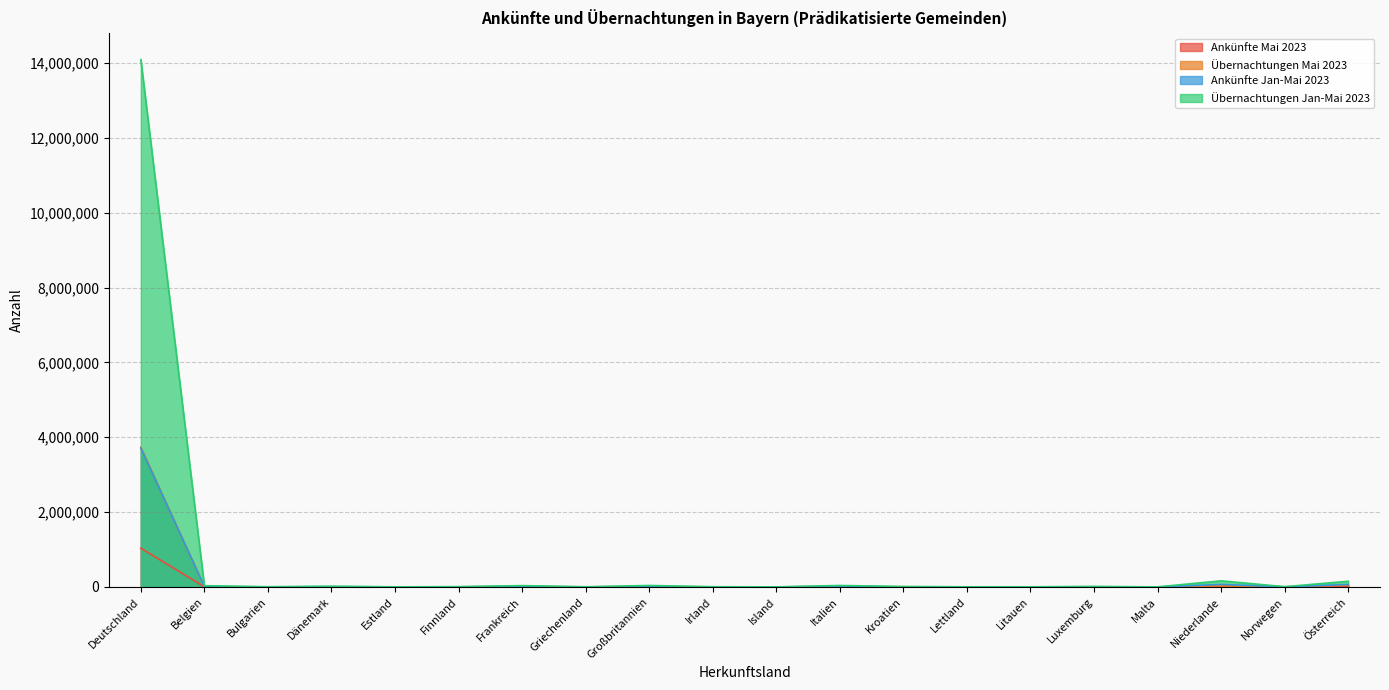

What is the approximate value of Übernachtungen Mai 2023 at Malta?

131